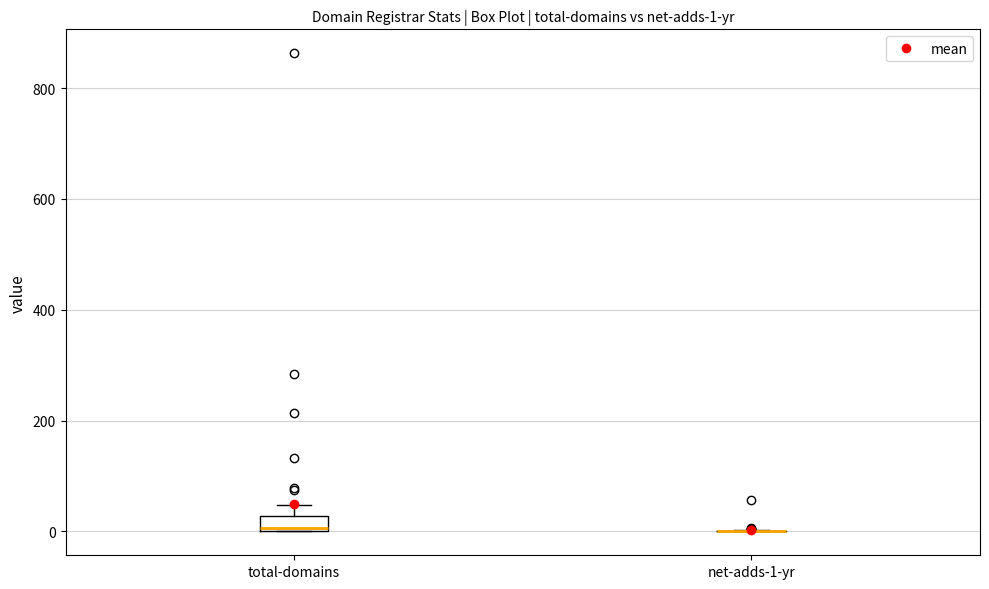

Which box is the tallest, from its lower edge to its upper edge?

total-domains